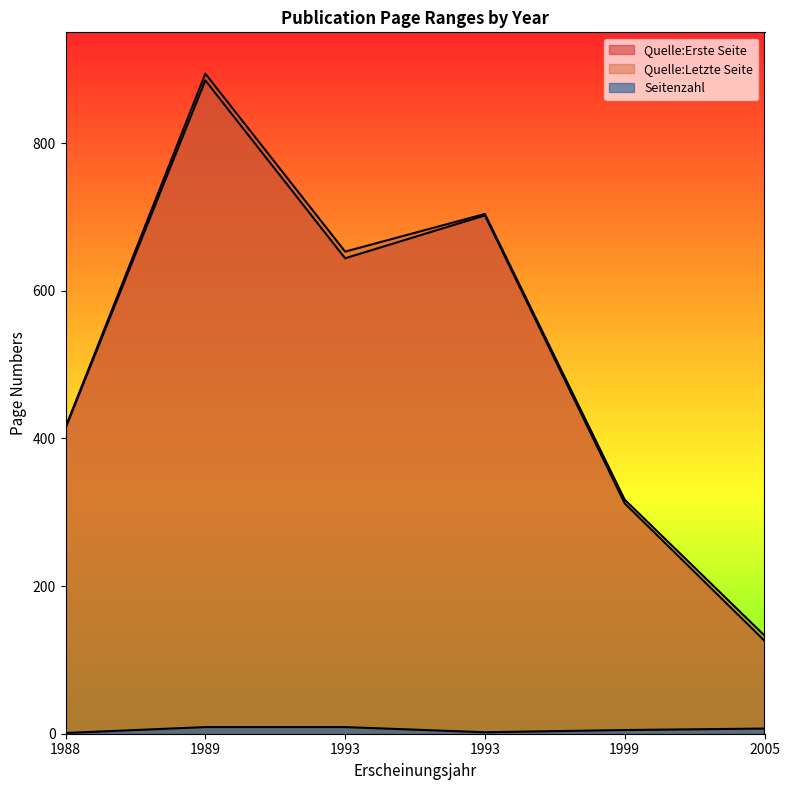

Count the Seitenzahl values in the range 2 to 9.

5